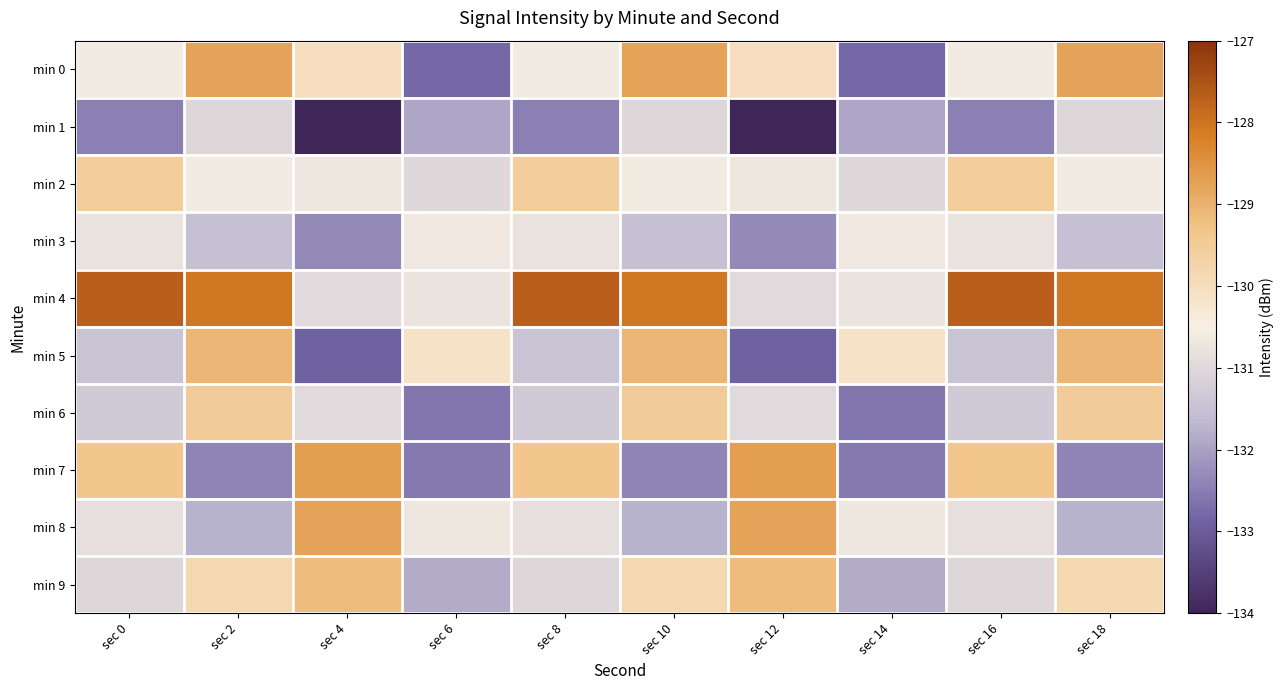

Reading left to right, transcribe all the data shown in this chart.

min 0: sec 0=-130.6	sec 2=-128.8	sec 4=-130.0	sec 6=-132.8	sec 8=-130.6	sec 10=-128.8	sec 12=-130.0	sec 14=-132.8	sec 16=-130.6	sec 18=-128.8
min 1: sec 0=-132.5	sec 2=-131.0	sec 4=-134.0	sec 6=-131.9	sec 8=-132.5	sec 10=-131.0	sec 12=-134.0	sec 14=-131.9	sec 16=-132.5	sec 18=-131.0
min 2: sec 0=-129.5	sec 2=-130.6	sec 4=-130.7	sec 6=-131.0	sec 8=-129.5	sec 10=-130.6	sec 12=-130.7	sec 14=-131.0	sec 16=-129.5	sec 18=-130.6
min 3: sec 0=-130.8	sec 2=-131.5	sec 4=-132.3	sec 6=-130.7	sec 8=-130.8	sec 10=-131.5	sec 12=-132.3	sec 14=-130.7	sec 16=-130.8	sec 18=-131.5
min 4: sec 0=-127.7	sec 2=-128.1	sec 4=-131.0	sec 6=-130.8	sec 8=-127.7	sec 10=-128.1	sec 12=-131.0	sec 14=-130.8	sec 16=-127.7	sec 18=-128.1
min 5: sec 0=-131.4	sec 2=-129.1	sec 4=-132.9	sec 6=-130.1	sec 8=-131.4	sec 10=-129.1	sec 12=-132.9	sec 14=-130.1	sec 16=-131.4	sec 18=-129.1
min 6: sec 0=-131.3	sec 2=-129.5	sec 4=-131.0	sec 6=-132.6	sec 8=-131.3	sec 10=-129.5	sec 12=-131.0	sec 14=-132.6	sec 16=-131.3	sec 18=-129.5
min 7: sec 0=-129.3	sec 2=-132.4	sec 4=-128.7	sec 6=-132.5	sec 8=-129.3	sec 10=-132.4	sec 12=-128.7	sec 14=-132.5	sec 16=-129.3	sec 18=-132.4
min 8: sec 0=-130.8	sec 2=-131.7	sec 4=-128.8	sec 6=-130.7	sec 8=-130.8	sec 10=-131.7	sec 12=-128.8	sec 14=-130.7	sec 16=-130.8	sec 18=-131.7
min 9: sec 0=-131.0	sec 2=-129.8	sec 4=-129.2	sec 6=-131.8	sec 8=-131.0	sec 10=-129.8	sec 12=-129.2	sec 14=-131.8	sec 16=-131.0	sec 18=-129.8